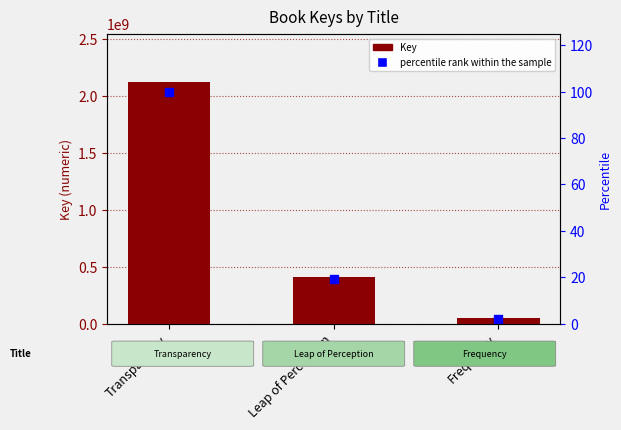

At Transparency, list the series in order from smallest to largest.

percentile rank within the sample, Key